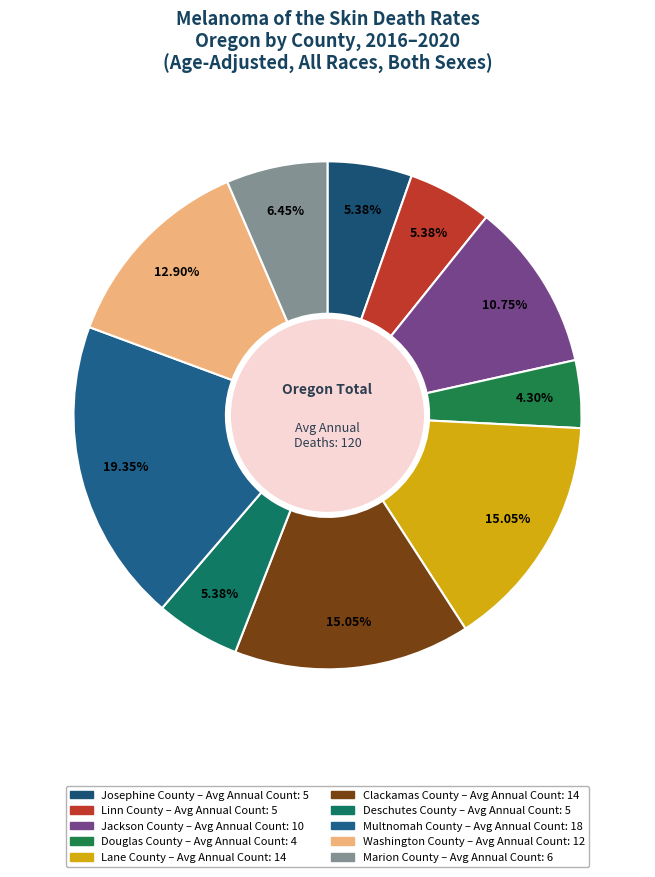

Do Josephine County and Linn County together represent more than half of the pie?

No